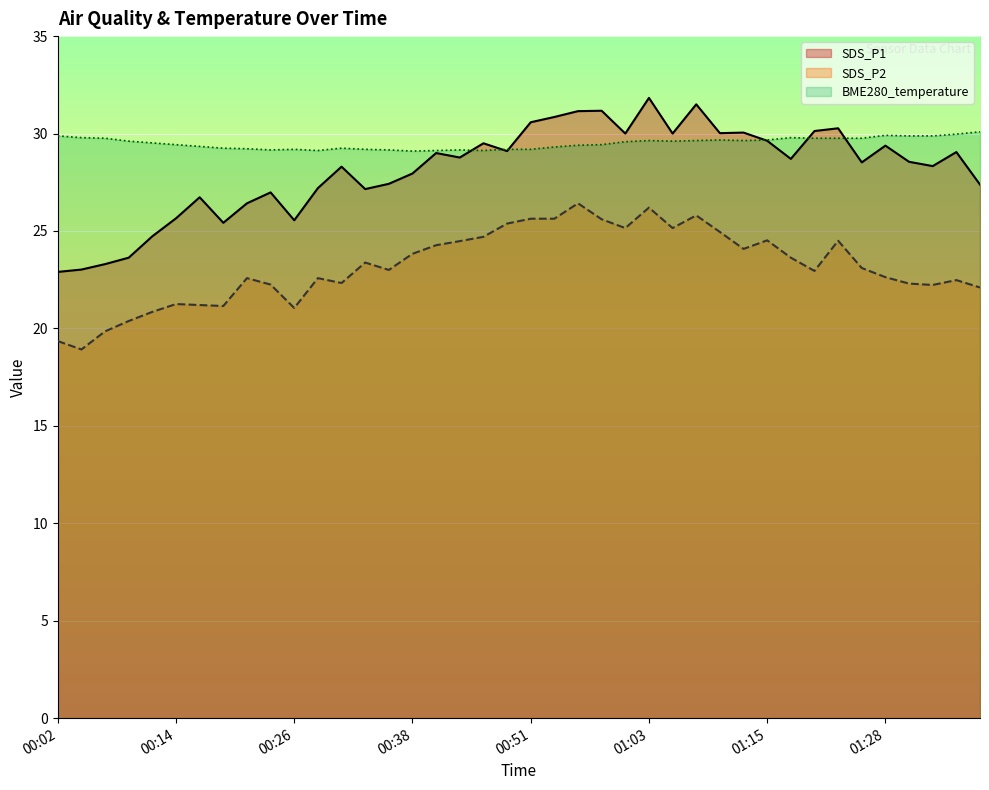

What is the greatest value displayed?

31.8